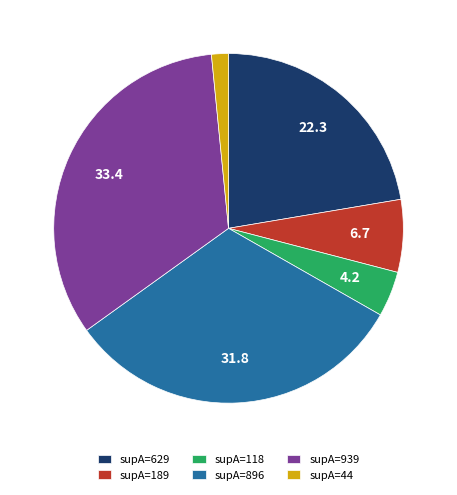

What is the ratio of the value at supA=118 to the value at supA=189?

0.6